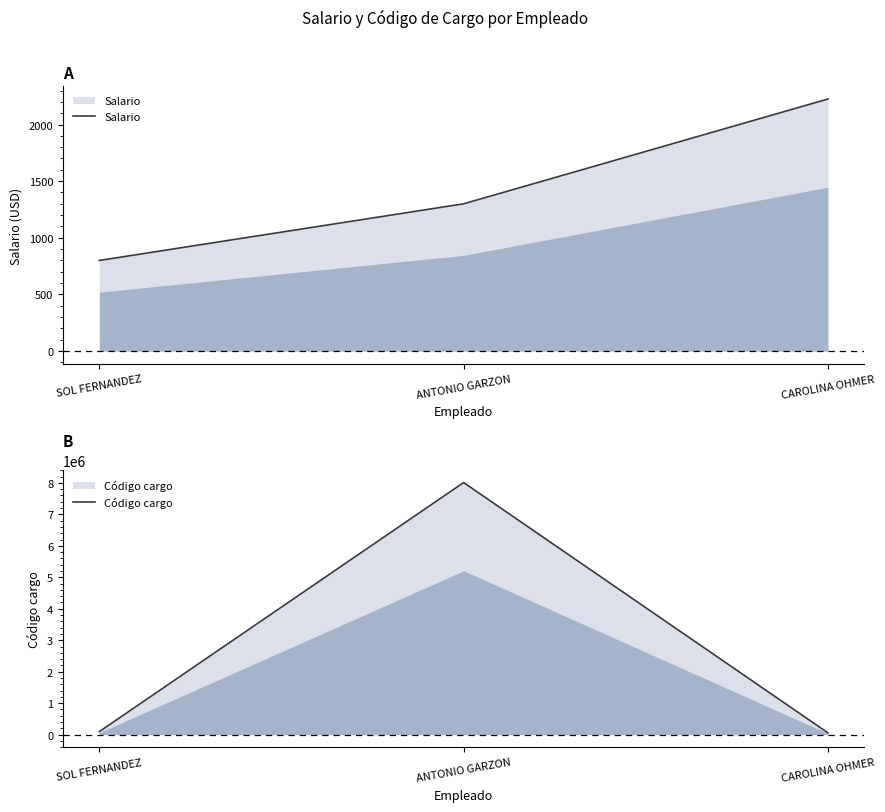

The value of Salario at CAROLINA OHMER is 3451. True or false?

False